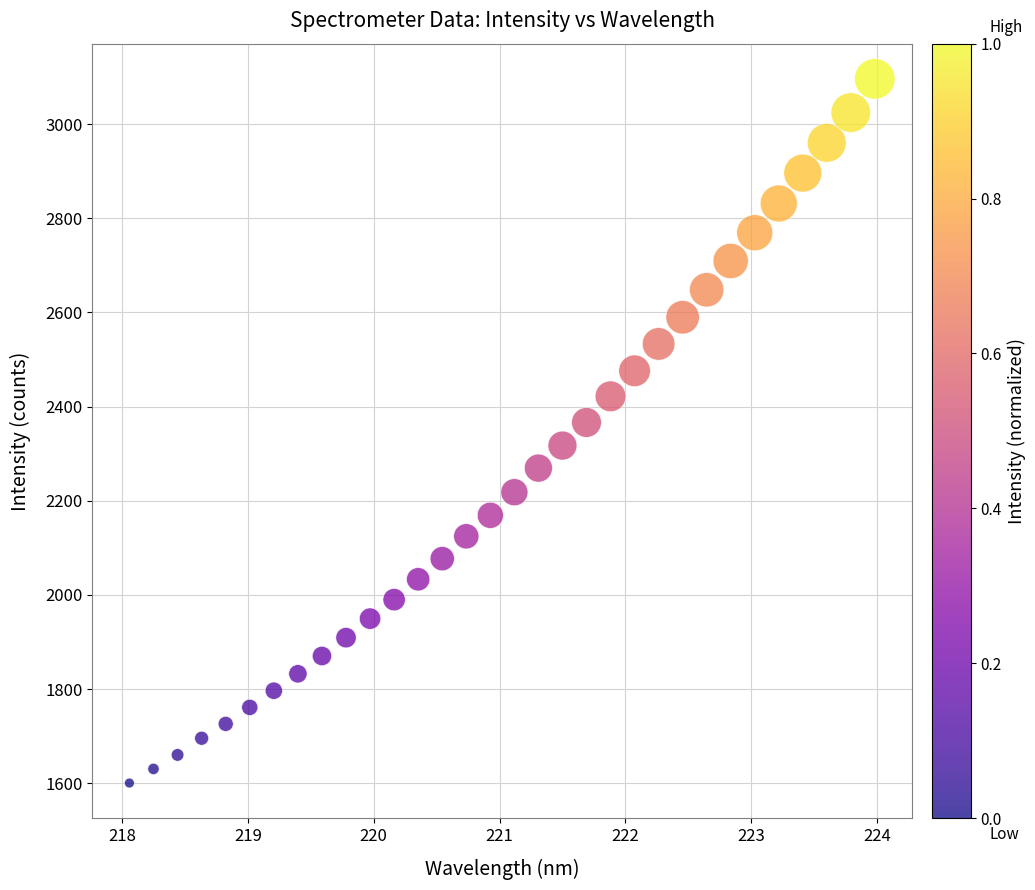

What is the range of Y values (max minus min)?

1495.3